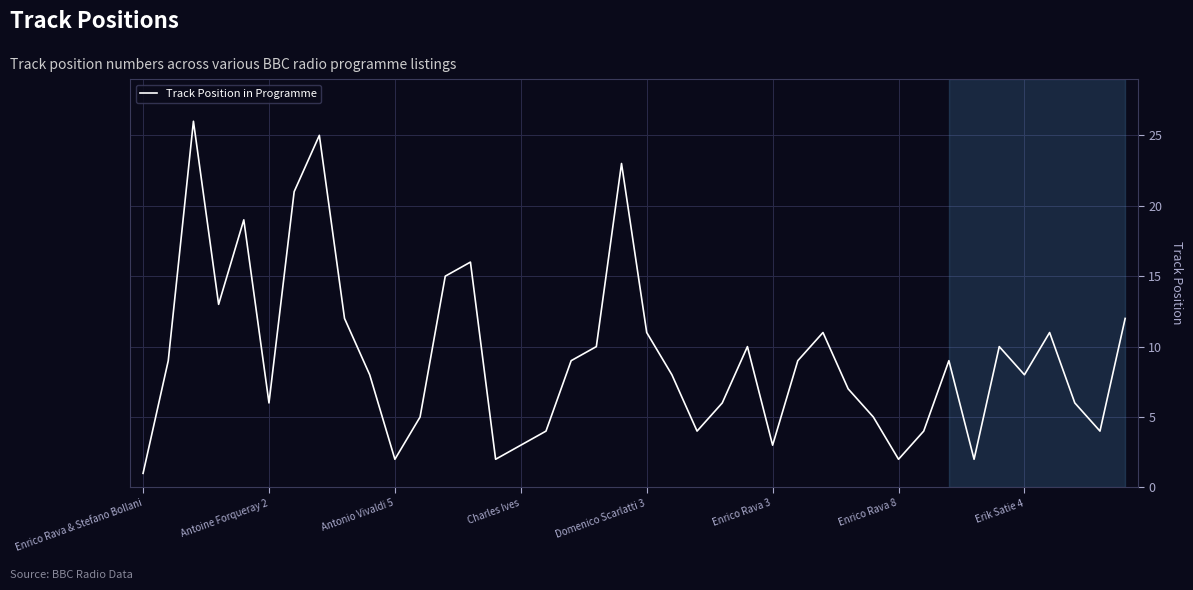

What is the difference between the maximum and minimum values?

25